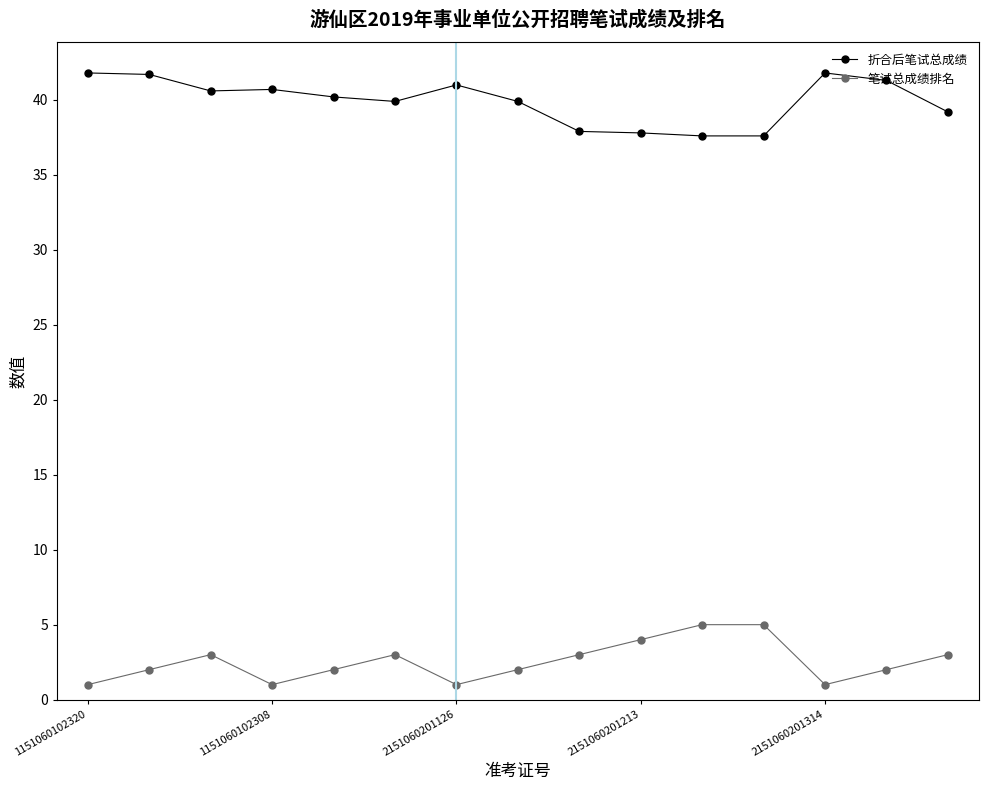

What is the value of the 笔试总成绩排名 point at the 8th from the left?

2.0